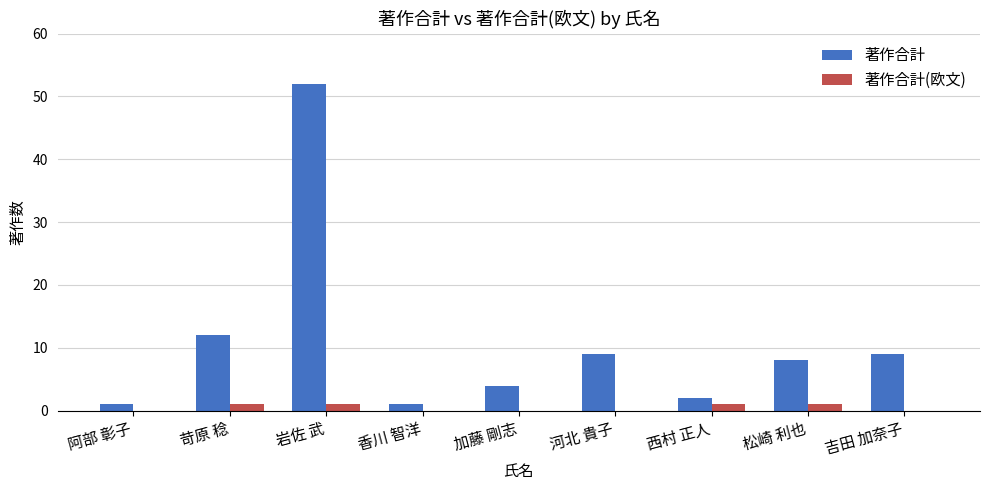

What is the difference between the 著作合計(欧文) values at 松崎 利也 and 吉田 加奈子?

1